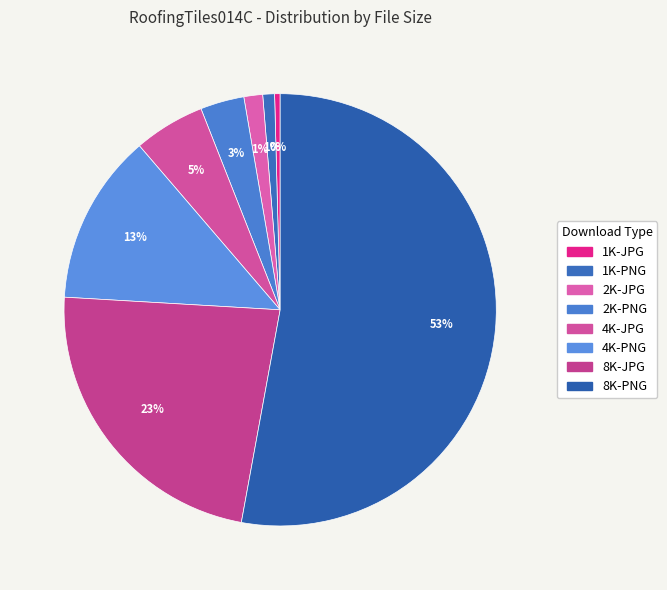

Which slice is the smallest?

1K-JPG